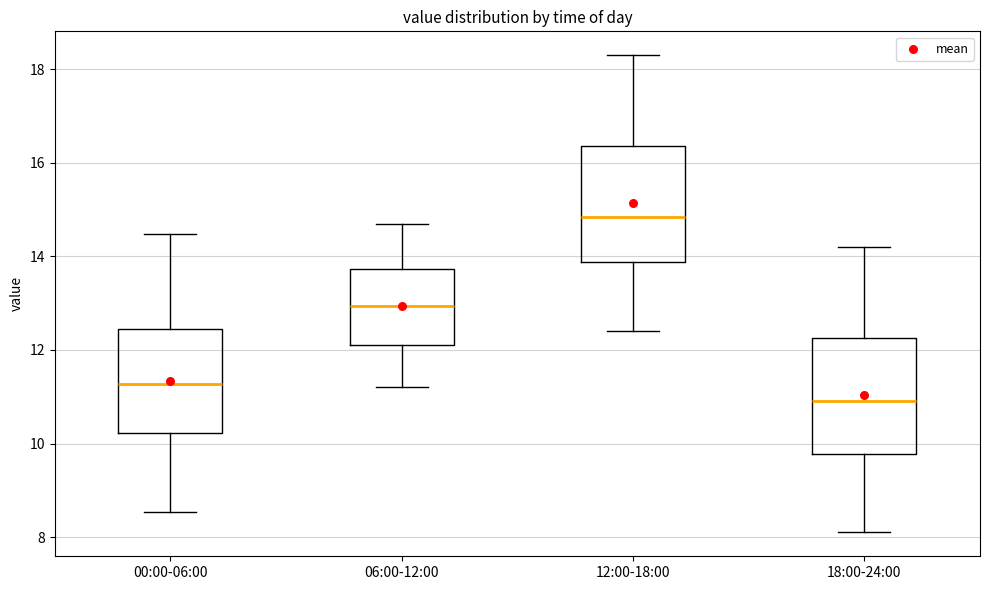

Reading left to right, read every box against the y-axis: the position of its median line, the range the box covers, and the ends of its whiskers. The values are not printed on the chart, so give them approximately, as read against the axis.

00:00-06:00: median 11.2, box 10.2 to 12.4, whiskers 8.6 to 14.4
06:00-12:00: median 13.0, box 12.2 to 13.8, whiskers 11.2 to 14.8
12:00-18:00: median 14.8, box 13.8 to 16.4, whiskers 12.4 to 18.4
18:00-24:00: median 11.0, box 9.8 to 12.2, whiskers 8.2 to 14.2